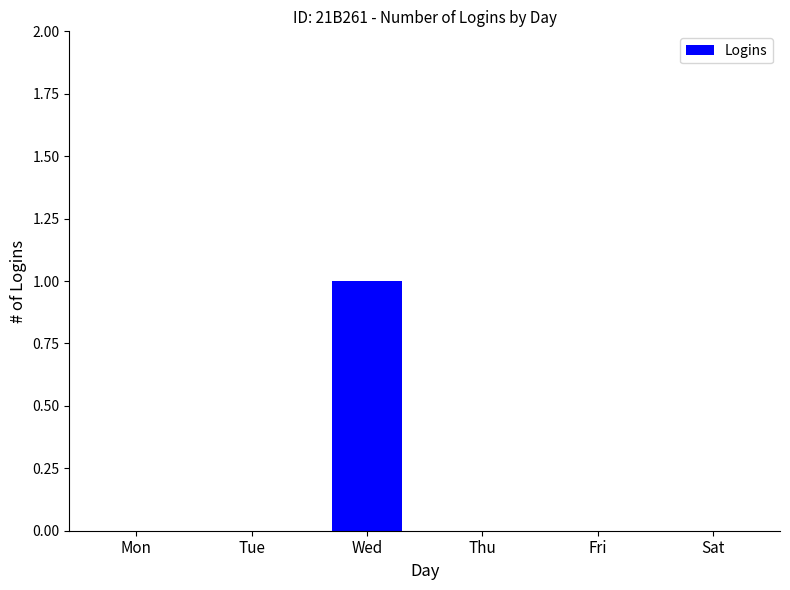

True or false: the data shows 0 at Tue.

True